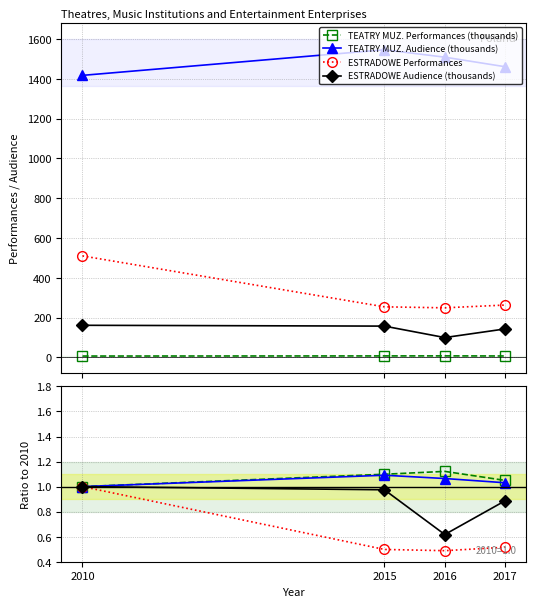

How many values in the TEATRY I INSTYTUCJE MUZYCZNE (Audience thousands) series exceed 1509?

2